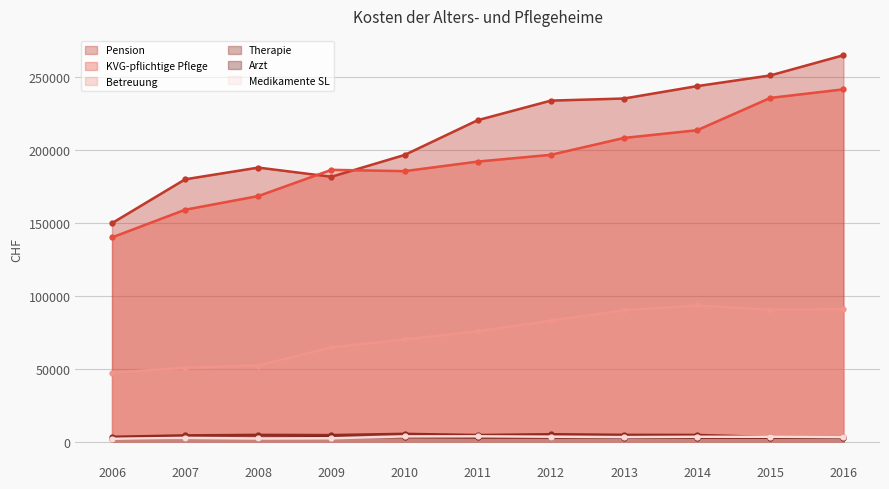

Reading left to right, what are all the values shown in this chart?

Pension: 2006=149946.0	2007=180014.0	2008=188052.0	2009=181762.0	2010=196710.0	2011=220563.0	2012=233976.5	2013=235425.0	2014=243926.0	2015=251244.7	2016=265106.9
KVG-pflichtige Pflege: 2006=140168.0	2007=159157.0	2008=168534.0	2009=186508.0	2010=185610.0	2011=192187.0	2012=196815.6	2013=208383.0	2014=213680.0	2015=235834.2	2016=241707.4
Betreuung: 2006=47378.0	2007=50767.0	2008=52323.0	2009=64741.0	2010=70162.0	2011=75781.0	2012=83079.5	2013=90249.0	2014=93499.0	2015=90628.2	2016=91008.1
Therapie: 2006=3418.0	2007=4408.0	2008=4751.0	2009=4618.0	2010=5456.0	2011=4643.0	2012=5184.2	2013=4769.0	2014=4705.0	2015=3242.6	2016=3202.4
Arzt: 2006=2108.0	2007=2746.0	2008=2771.0	2009=3206.0	2010=3254.0	2011=2986.0	2012=2971.3	2013=2953.0	2014=2862.0	2015=2894.0	2016=2766.7
Medikamente SL: 2006=2073.0	2007=2678.0	2008=2299.0	2009=2454.0	2010=3691.0	2011=3768.0	2012=3497.0	2013=3234.0	2014=3448.0	2015=3474.2	2016=3186.0